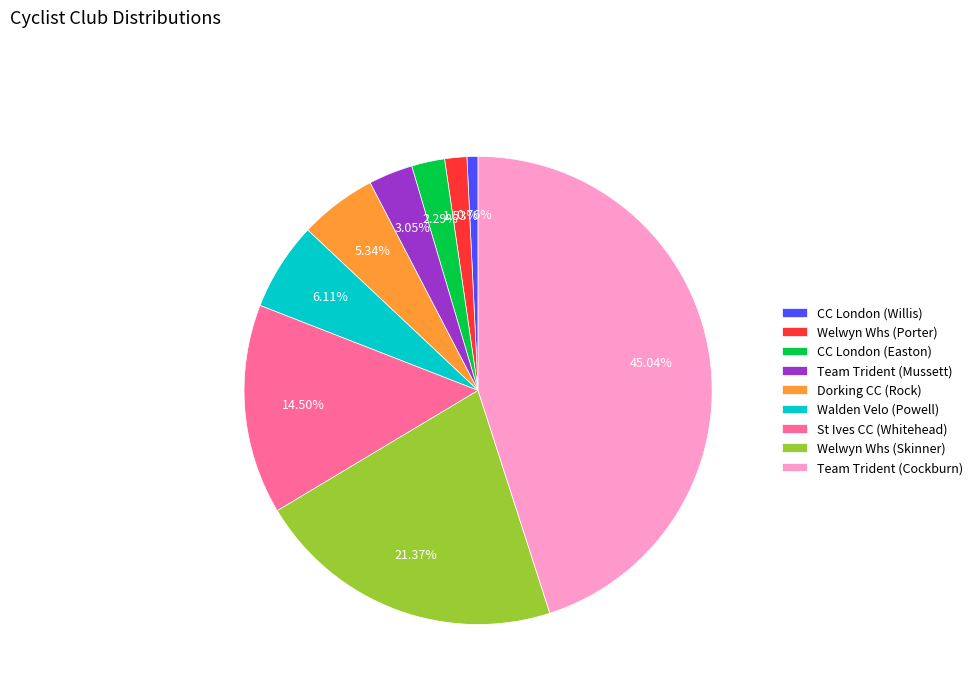

Which slice is the largest?

Team Trident (Cockburn)